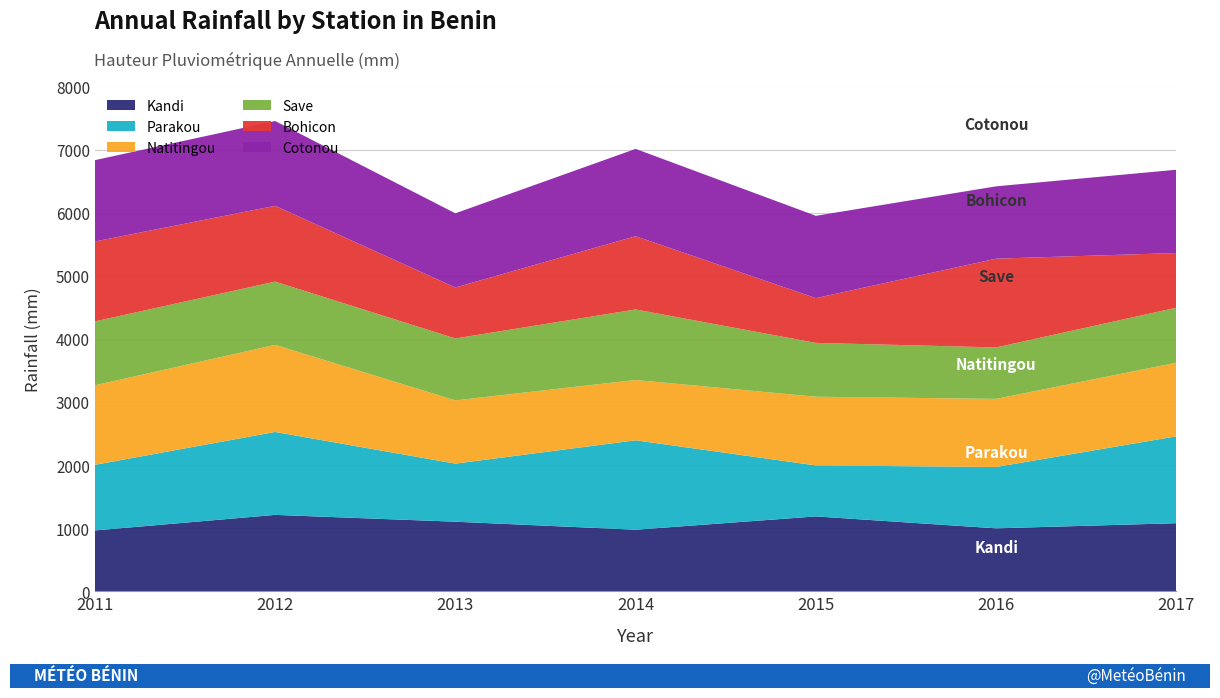

Reading left to right, transcribe all the data shown in this chart.

hauteur_pluviometrique_kandi_a: 963.7	1210.4	1102.2	975.1	1186.2	997.0	1078.7
hauteur_pluviometrique_parakou_a: 1040.1	1314.4	920.7	1417.4	808.0	972.8	1376.8
hauteur_pluviometrique_natitingou_a: 1260.3	1380.4	1002.3	956.0	1089.1	1079.1	1167.5
hauteur_pluviometrique_save_a: 1013.1	1002.2	981.5	1117.7	853.0	815.6	871.2
hauteur_pluviometrique_bohicon_a: 1266.3	1201.6	807.8	1161.1	709.6	1406.8	866.9
hauteur_pluviometrique_cotonou_a: 1288.9	1344.2	1175.6	1383.9	1304.6	1146.5	1319.7